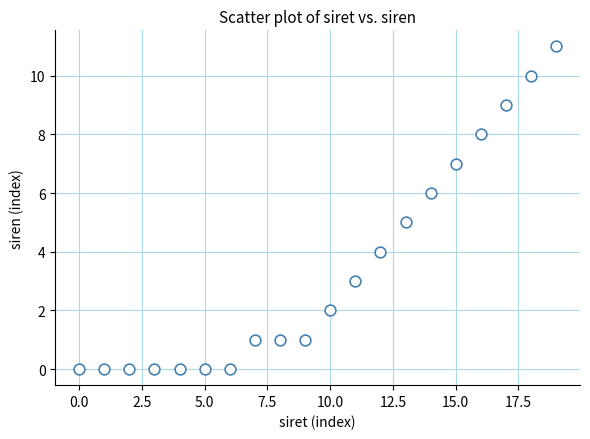

What is the range of Y values (max minus min)?

11